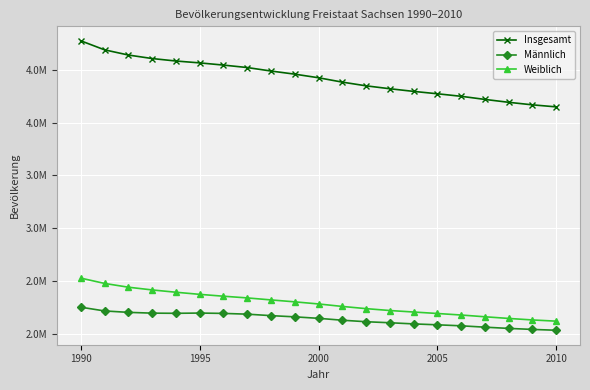

What is the minimum value for Weiblich?

2117847